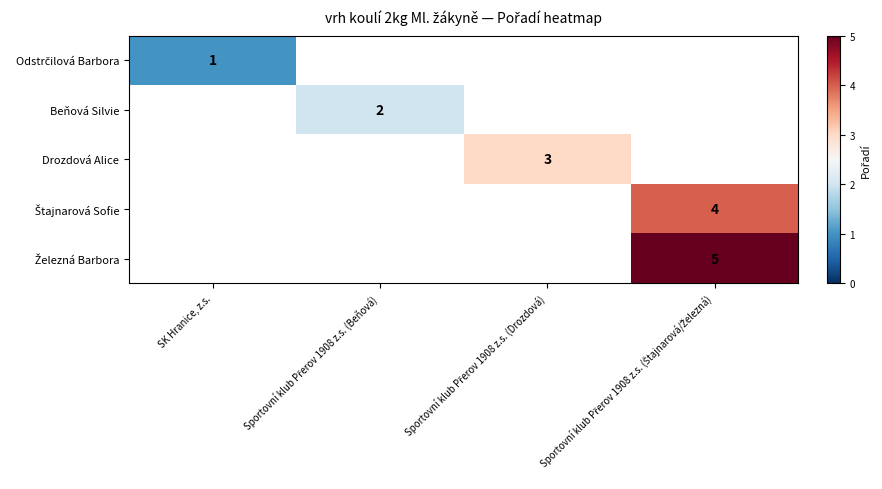

Rank the series at SK Hranice, z.s. from lowest to highest value.

Odstrčilová Barbora, Beňová Silvie, Drozdová Alice, Štajnarová Sofie, Železná Barbora